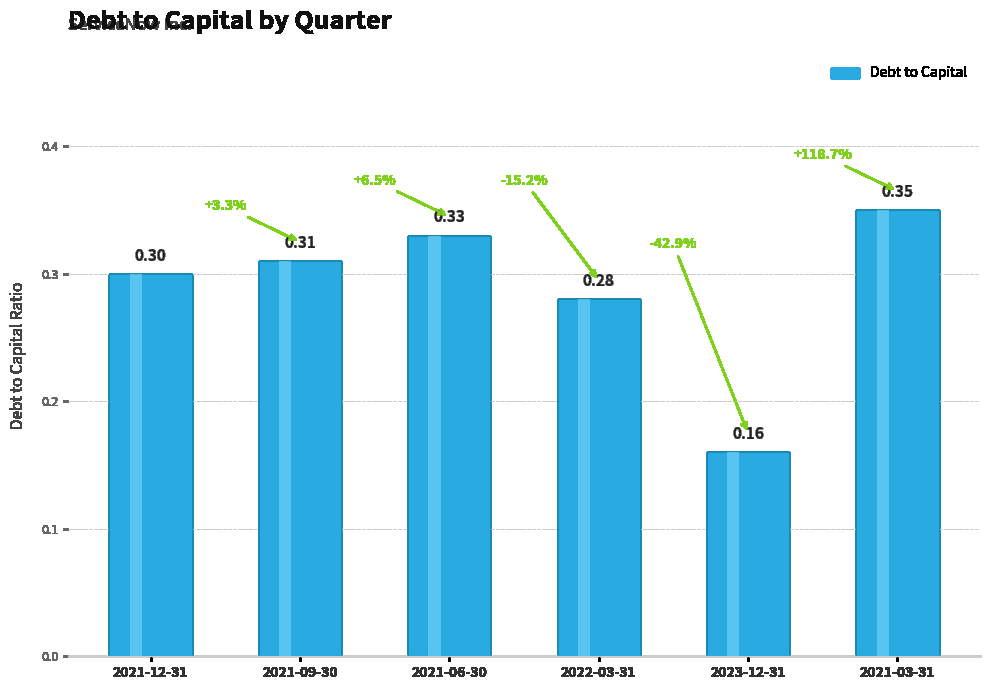

Rank the categories by value from lowest to highest.

2023-12-31, 2022-03-31, 2021-12-31, 2021-09-30, 2021-06-30, 2021-03-31